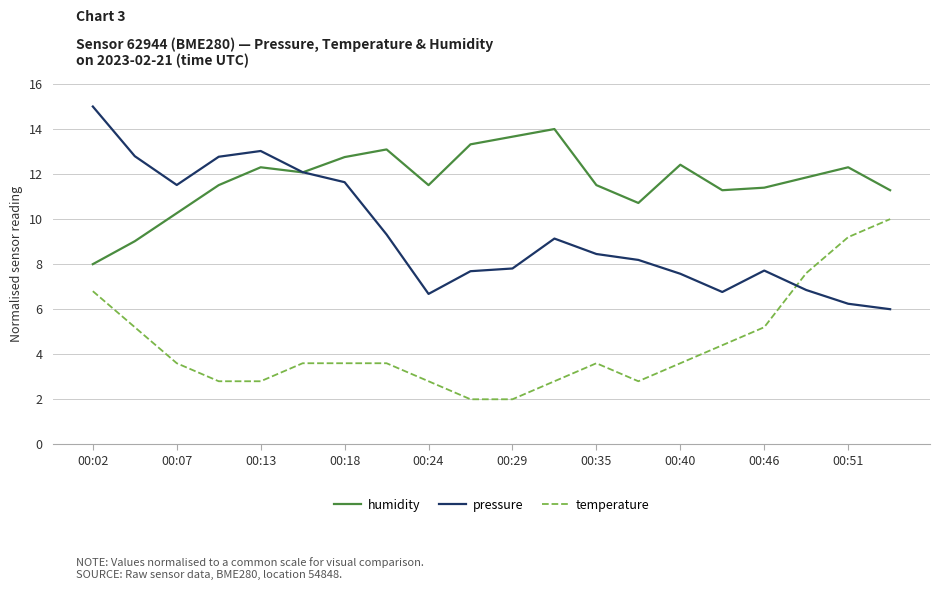

What is the greatest value displayed?

15.0